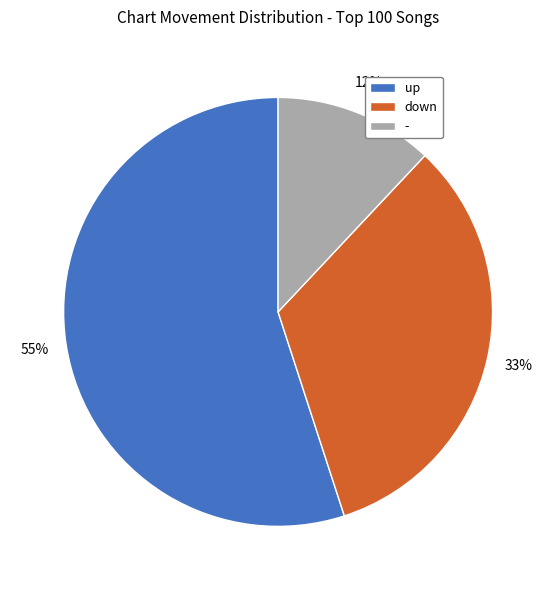

Which category has the biggest portion of the pie?

up